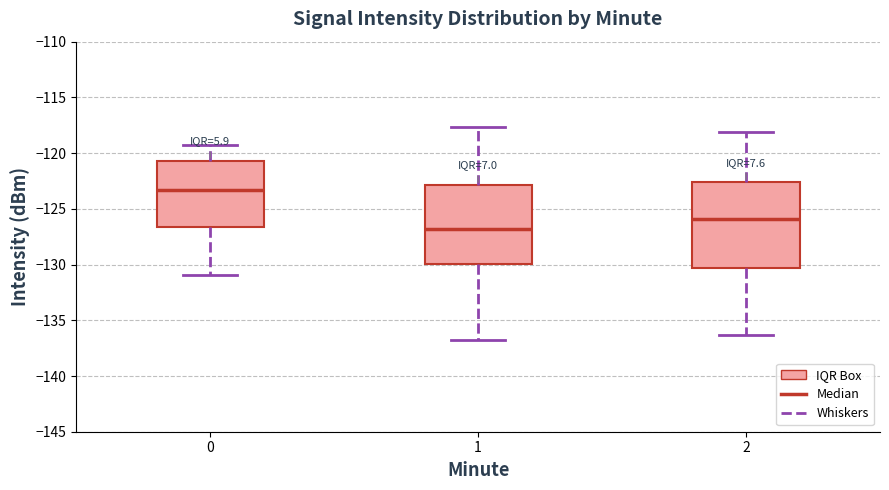

Which box has the lowest median line?

1